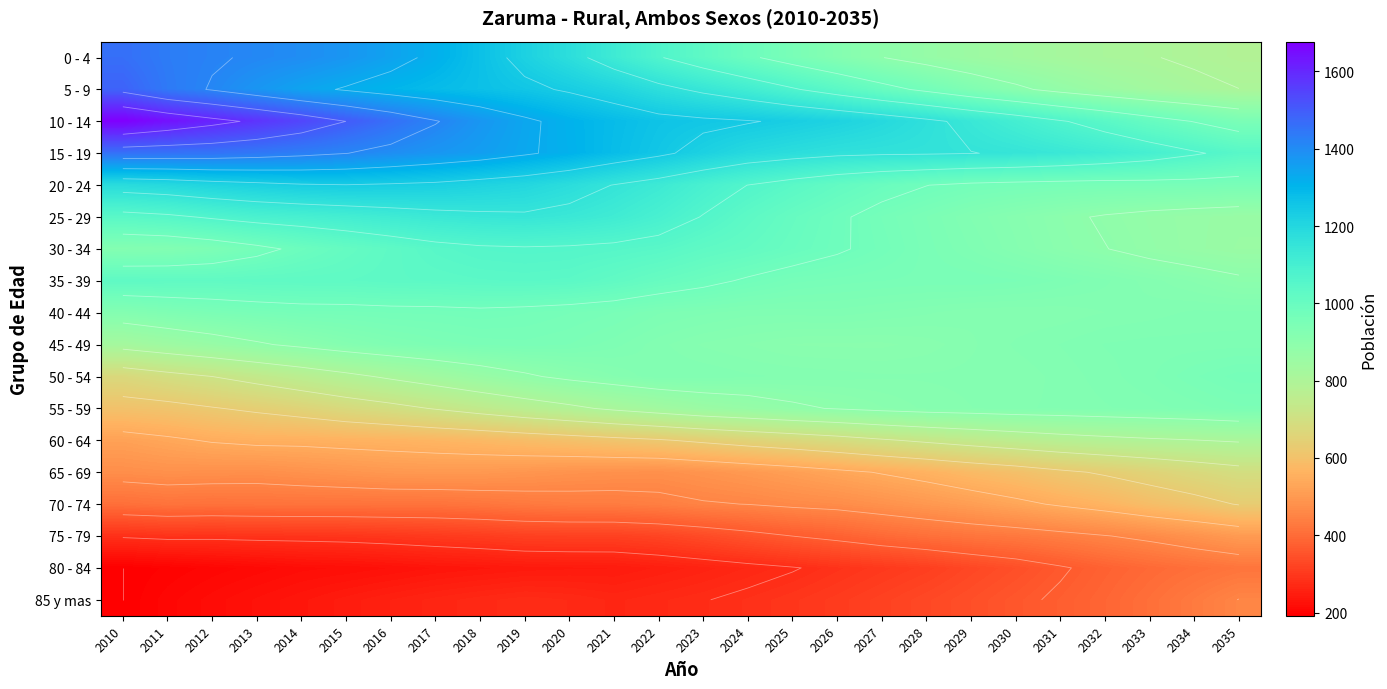

The value of 15 - 19 at 2015 is 2136. True or false?

False